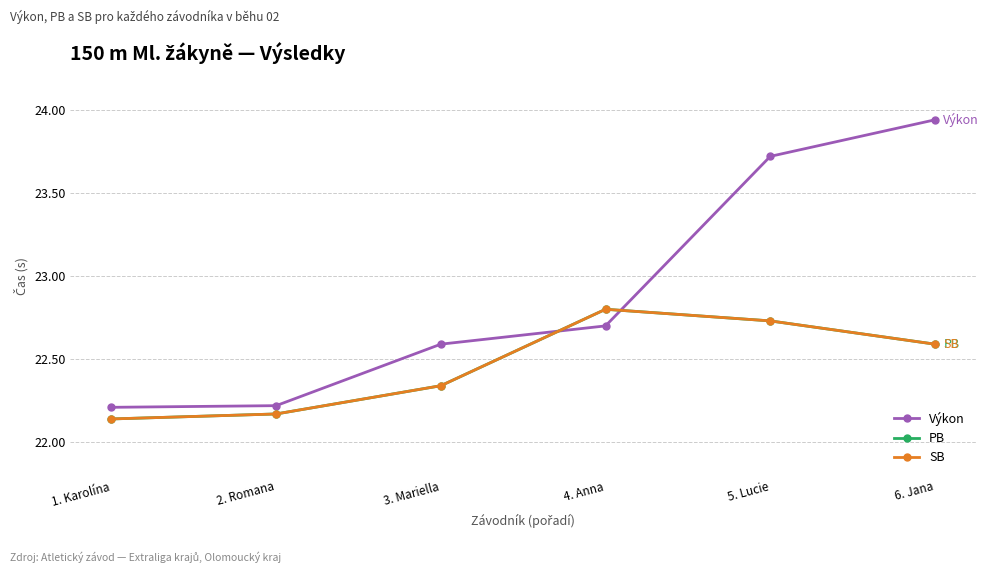

What is the label of the 1st point from the left?

1. Karolína